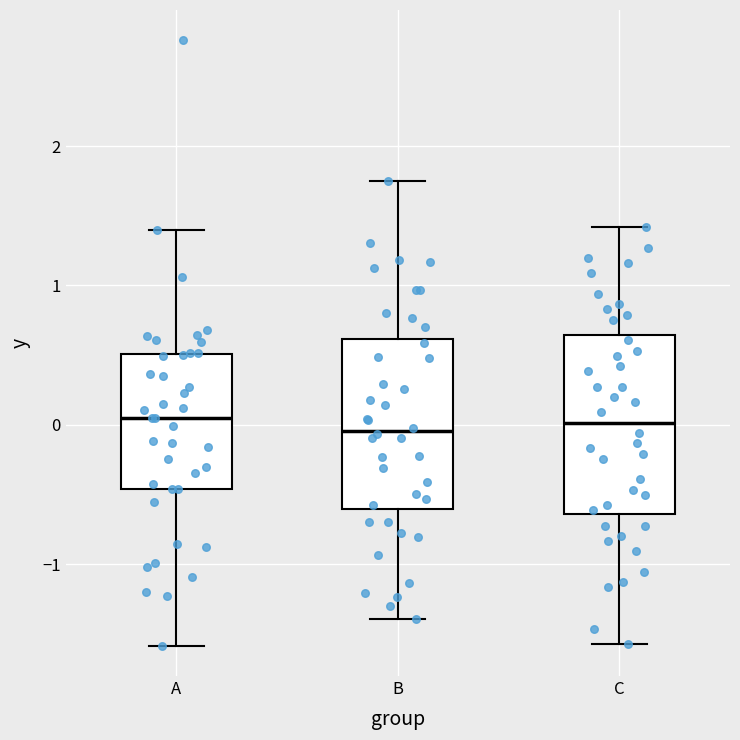

Reading left to right, transcribe this box plot: for each box, give where its median line is, the range the box spans, and where its two whiskers end, as read against the y-axis. The values are not printed on the chart, so give them approximately, as read against the axis.

A: median 0.0, box -0.5 to 0.5, whiskers -1.6 to 1.4
B: median 0.0, box -0.6 to 0.6, whiskers -1.4 to 1.7
C: median 0.0, box -0.6 to 0.6, whiskers -1.6 to 1.4